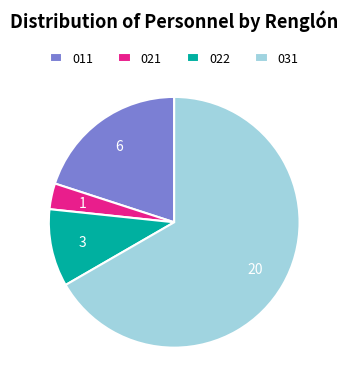

What is the largest slice in the pie chart?

031